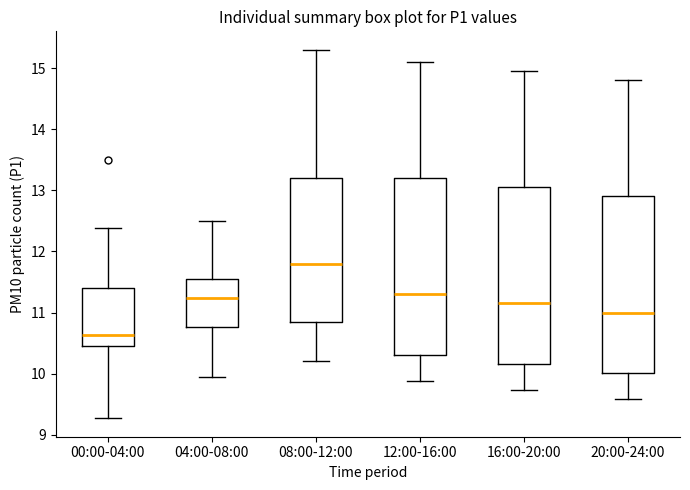

Where does the upper whisker of the box for 04:00-08:00 end on the y-axis? The values are not printed on the chart, so give them approximately, as read against the axis.

12.5